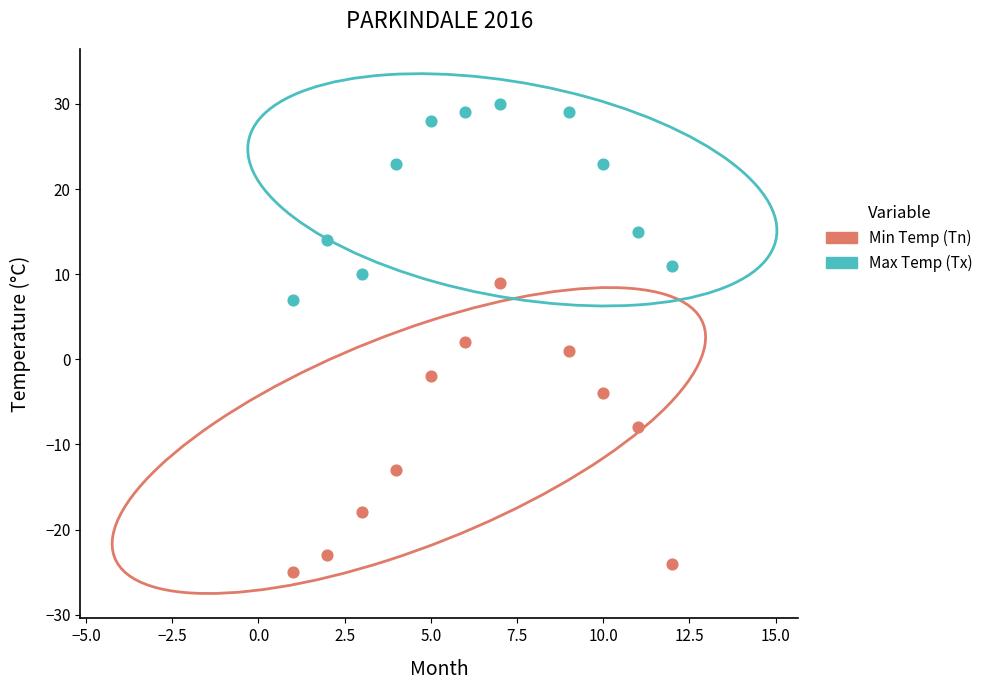

Which series contains the highest Y value?

Max Temp (Tx)